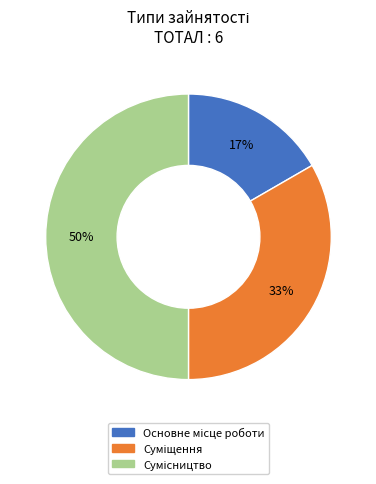

To the nearest percent, what is the average slice percentage?

33%